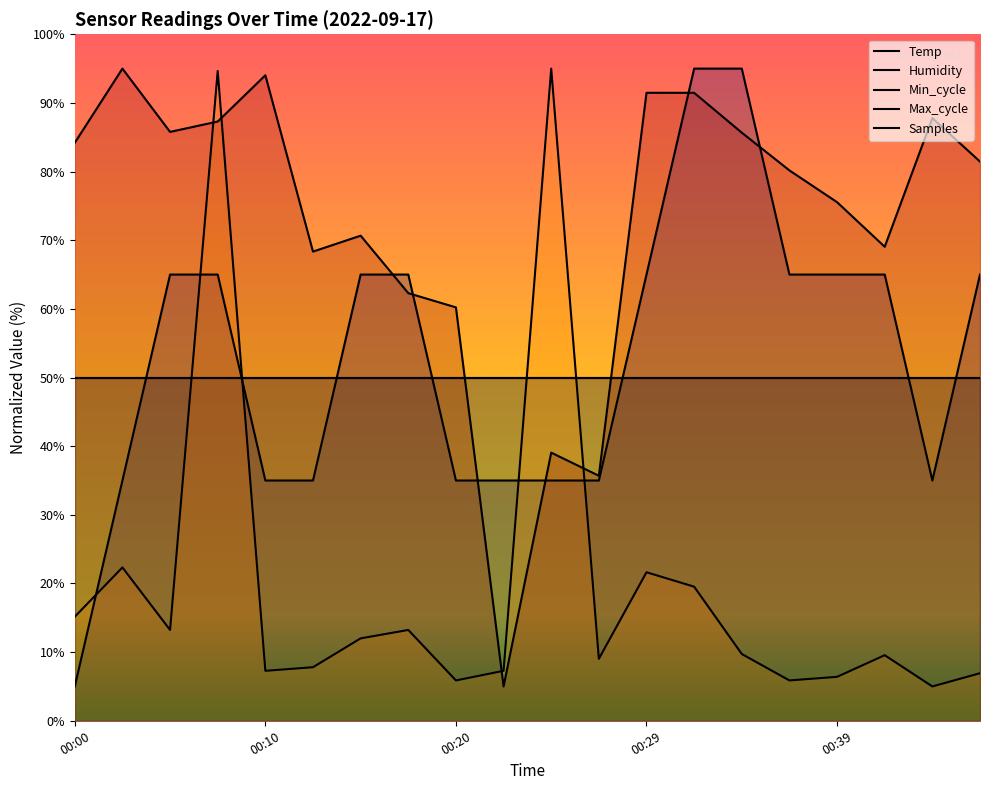

What is the difference between the second highest and second lowest values in the Max_cycle series?

88.8